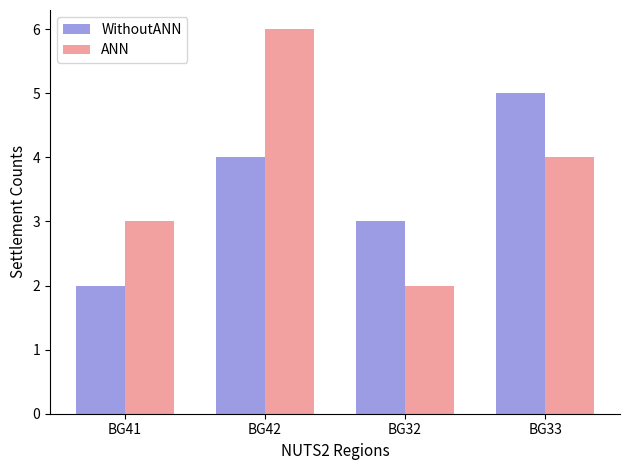

What is the sum of the ANN values at BG33 and BG41?

7